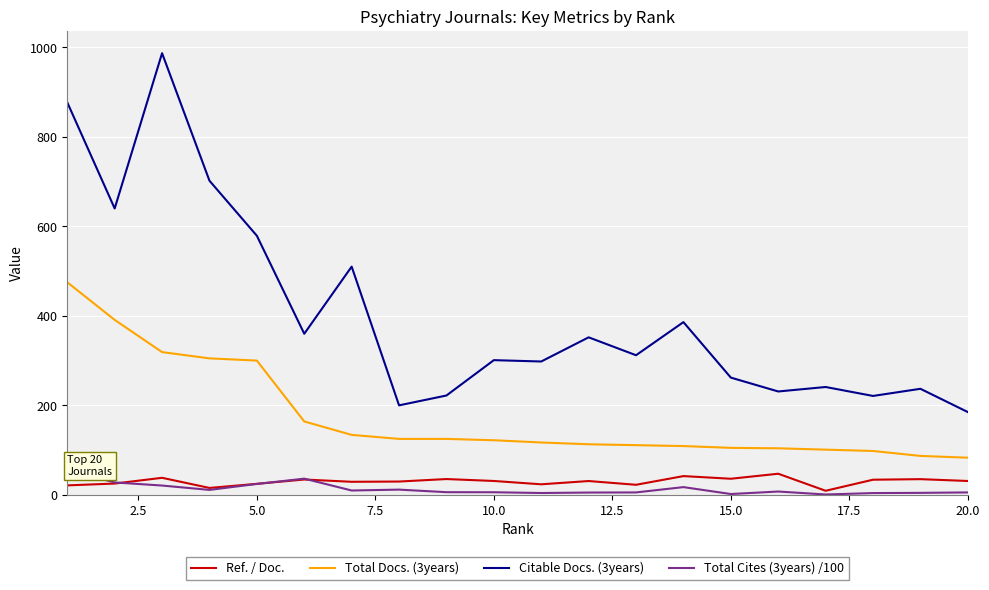

True or false: Ref. / Doc. and Citable Docs. (3years) intersect in this chart.

False